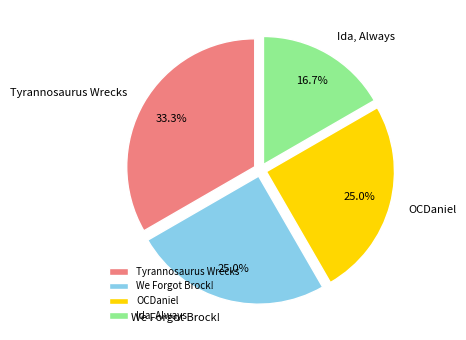

What is the ratio of the value at We Forgot Brock! to the value at Tyrannosaurus Wrecks?

0.8